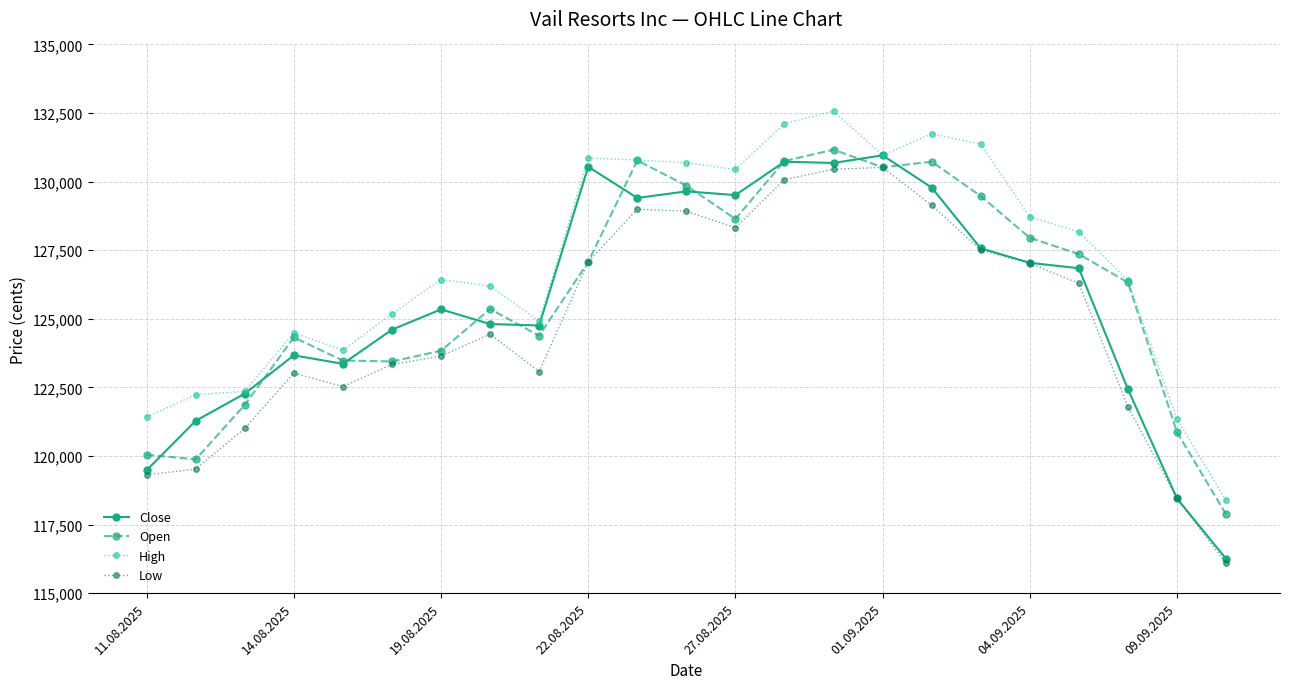

What are all the series names shown in the legend?

Close, Open, High, Low